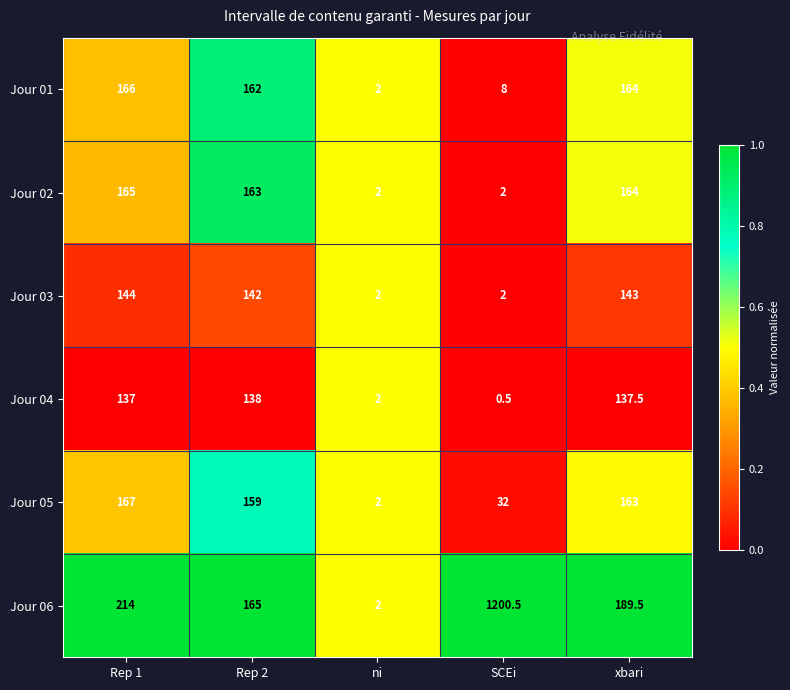

The value of Jour 02 at Rep 2 is 163.0. True or false?

True